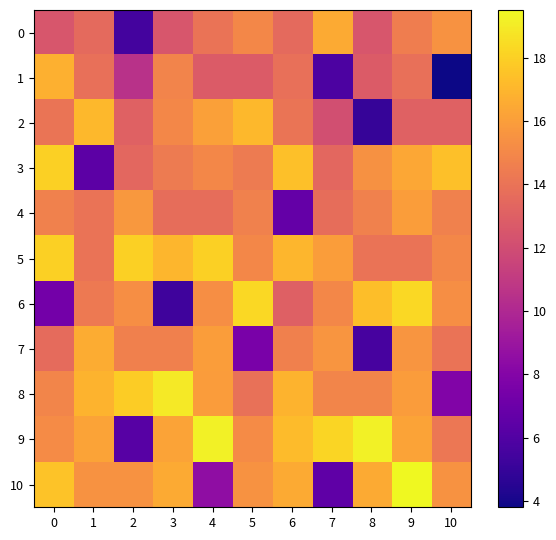

Rank the series by their maximum value, from lowest to highest.

4, 0, 7, 1, 2, 3, 5, 6, 8, 9, 10